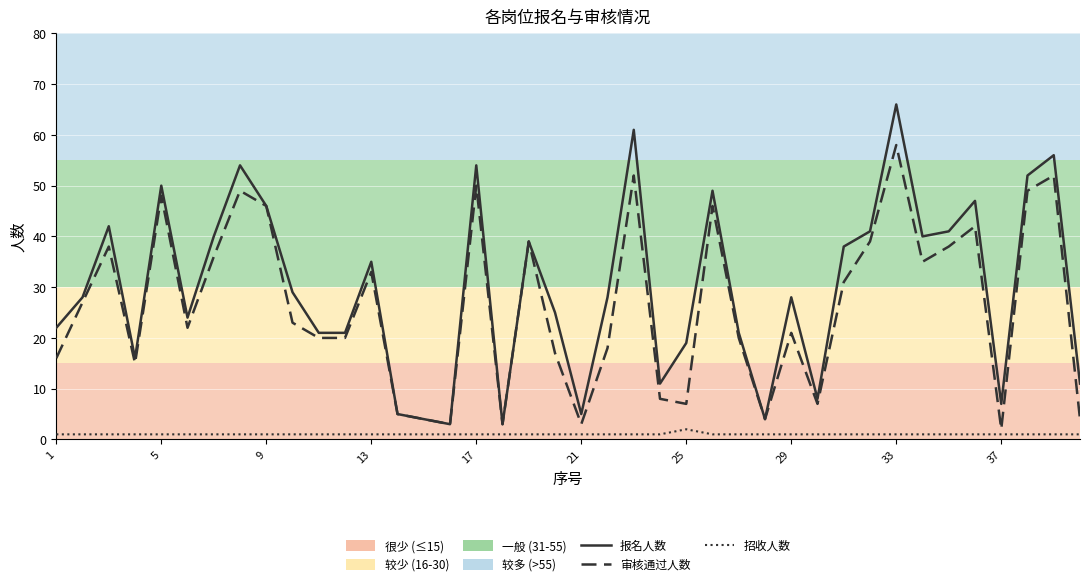

Which series has the largest total across all categories?

报名人数